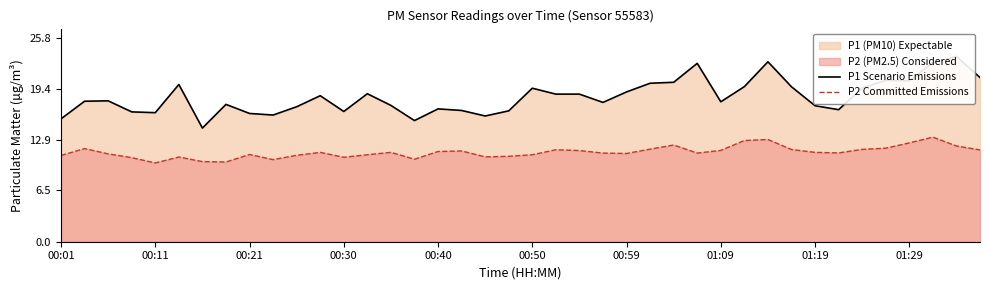

Which series has the widest spread of values?

P1 Scenario Emissions